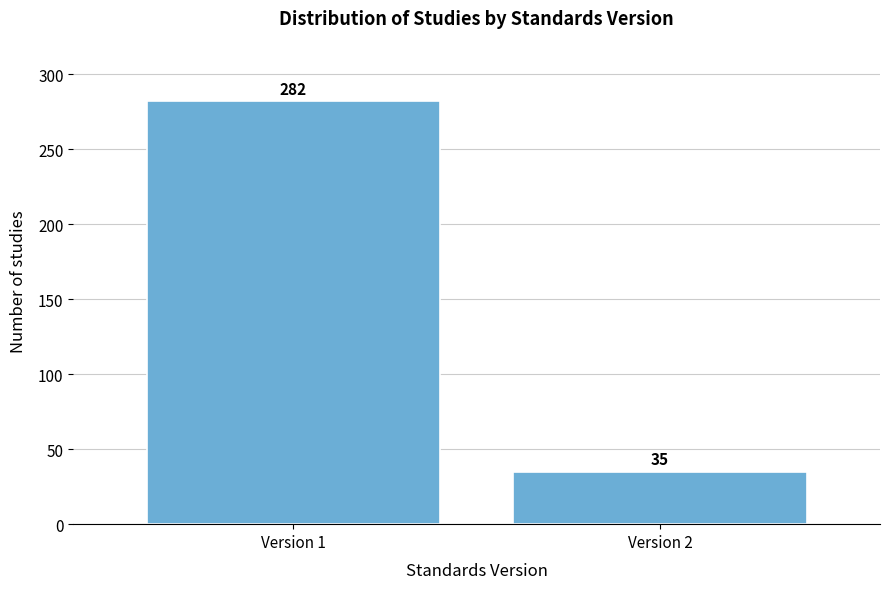

Reading left to right, extract all data points from this chart.

Version 1=282	Version 2=35